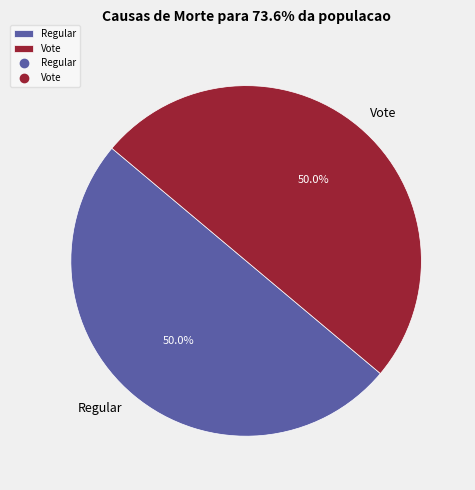

To the nearest percent, what is the average slice percentage?

50%